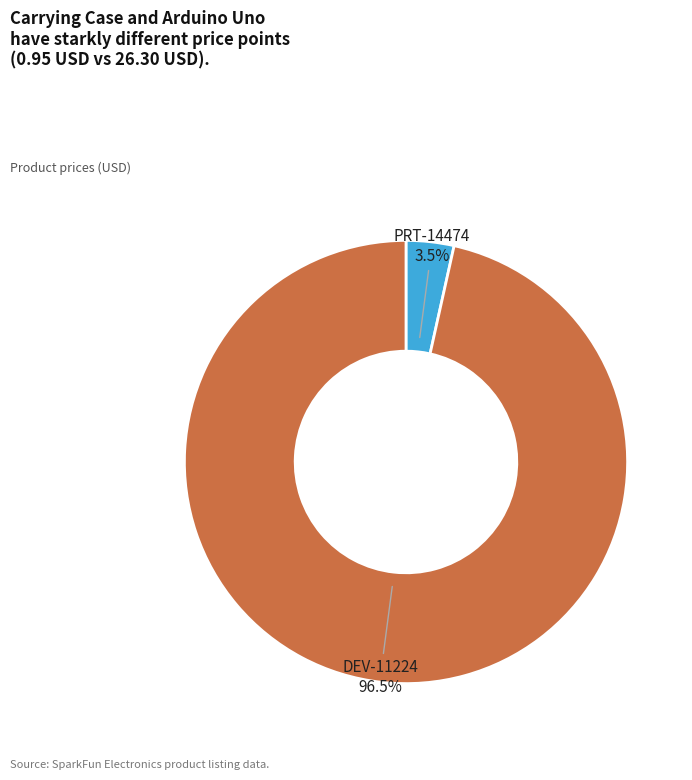

To the nearest percent, what is the difference between the largest and smallest slice percentages?

93%